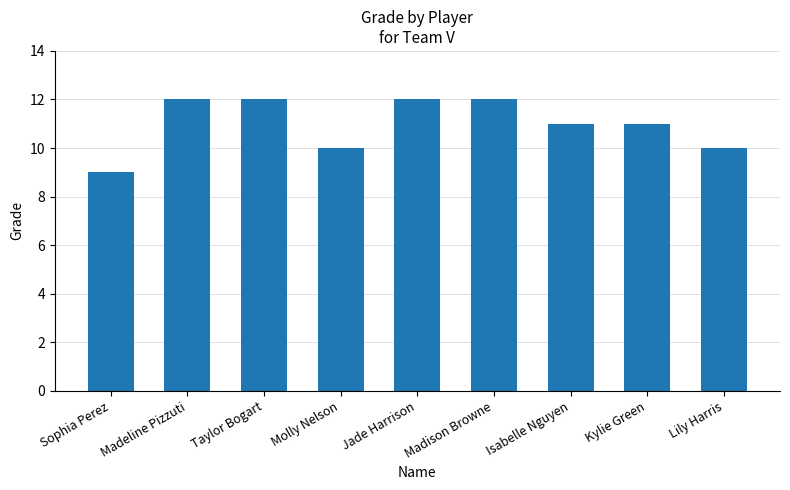

How many bars are there in total?

9